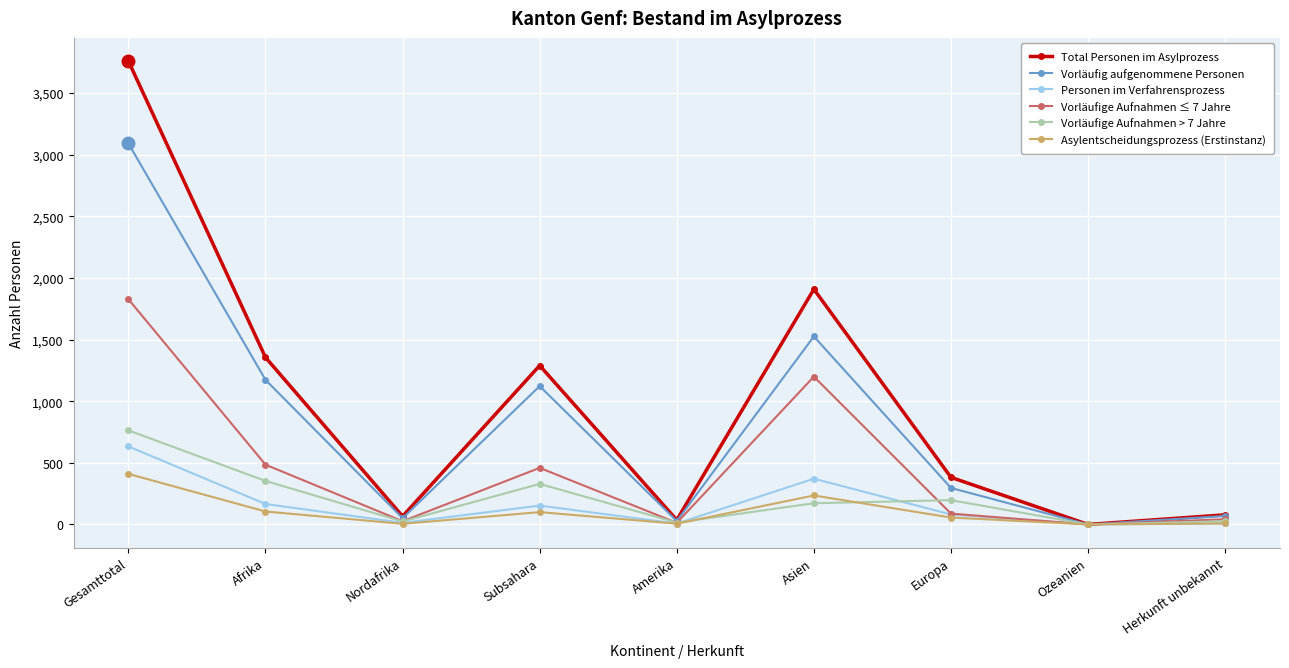

What is the value of the Vorläufig aufgenommene Personen point at the 4th from the left?

1122